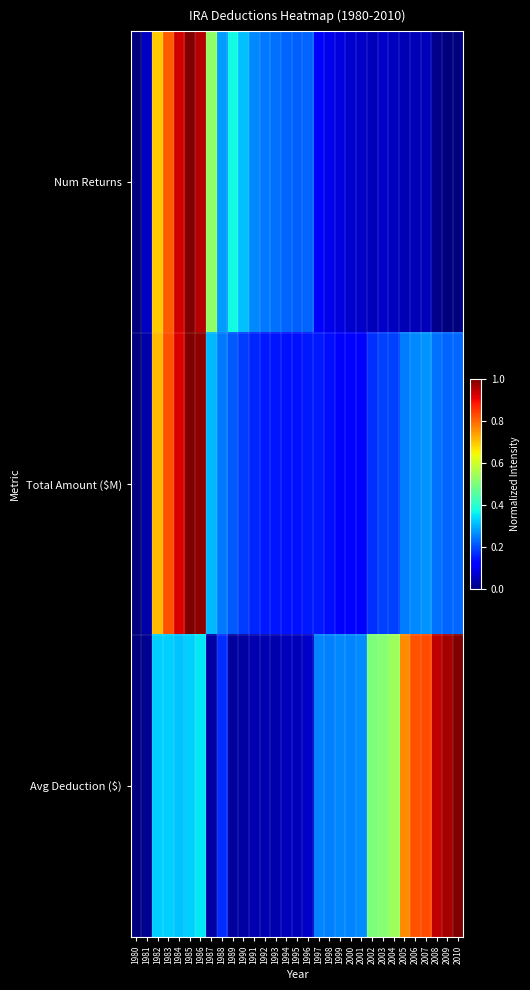

Which has a higher value, 2003 or 1983?

1983